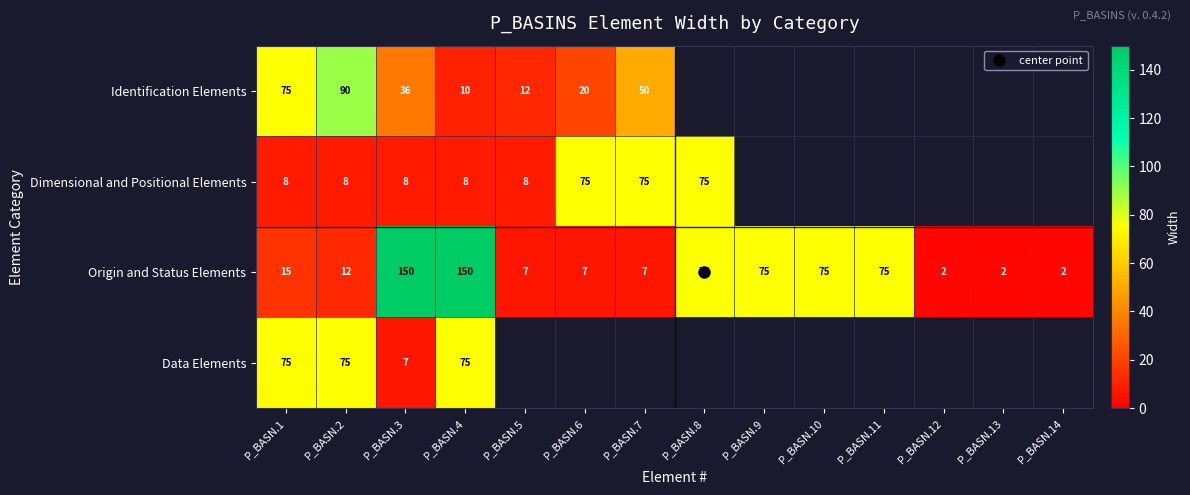

What is the difference between the maximum and minimum values in the Data Elements series?

68.0